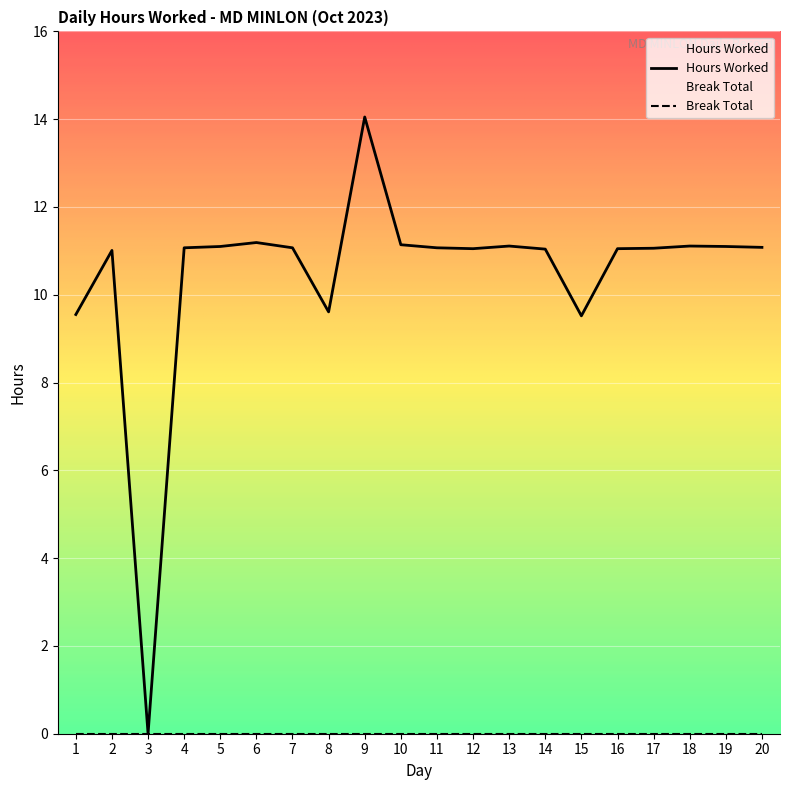

At which category does the chart reach its peak across all series?

9